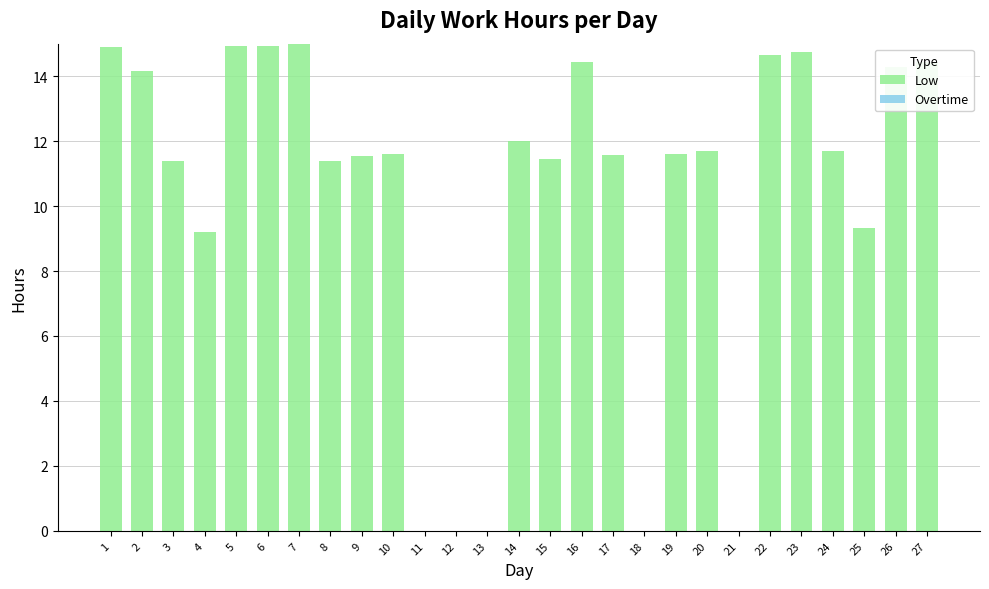

The value at 26 is 22.4. True or false?

False